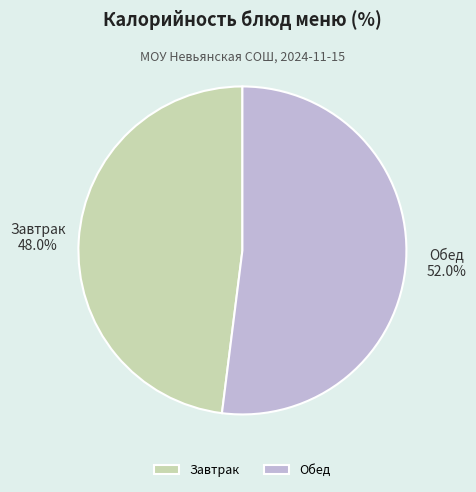

Between Обед and Завтрак, which is larger?

Обед